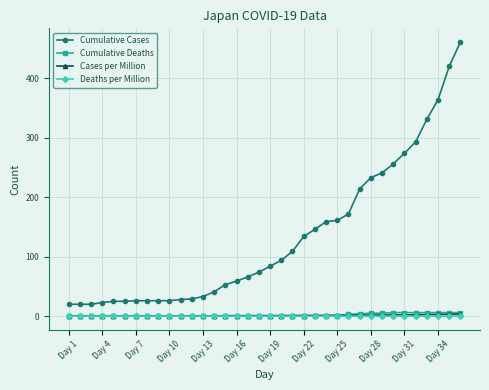

True or false: Cumulative Deaths and Cumulative Cases cross at least once.

False